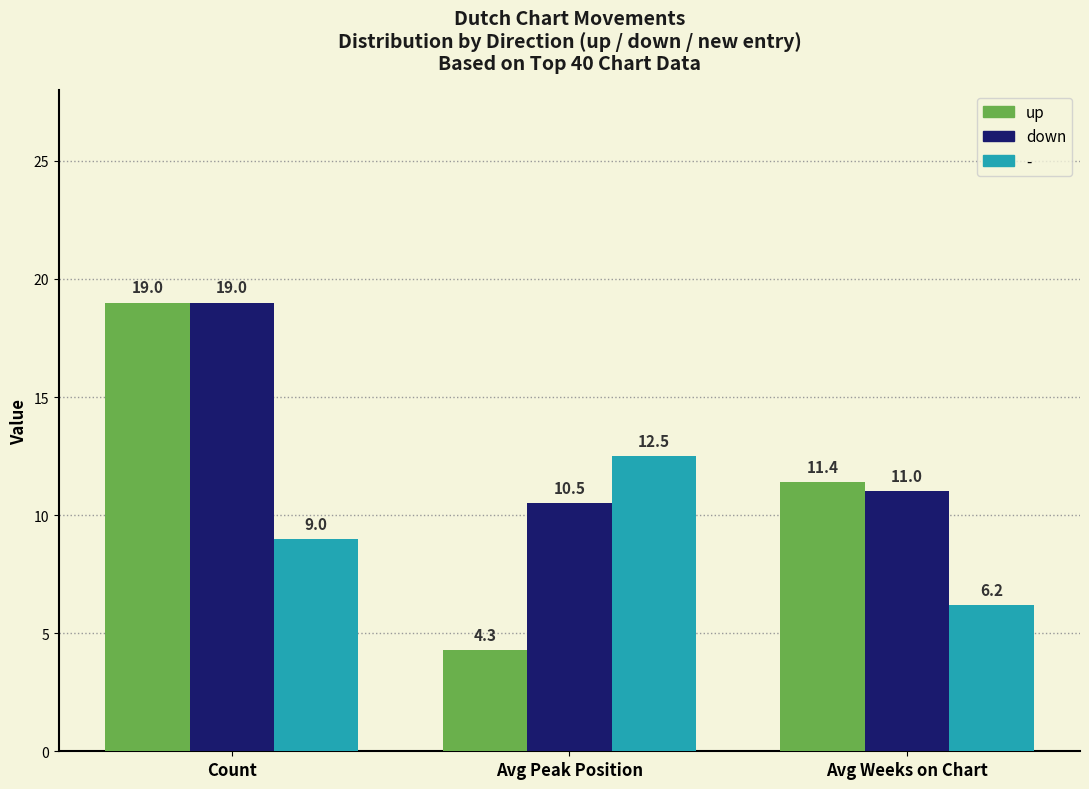

What is the total value across all series at Avg Peak Position?

27.3